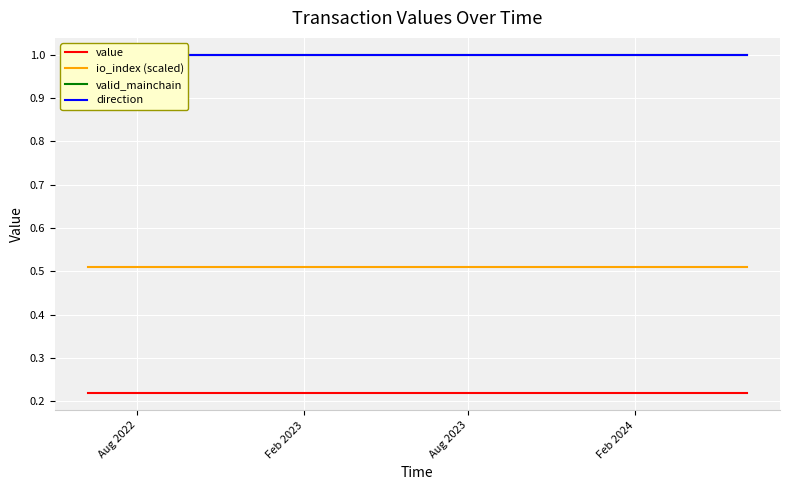

True or false: value and io_index (scaled) intersect in this chart.

False